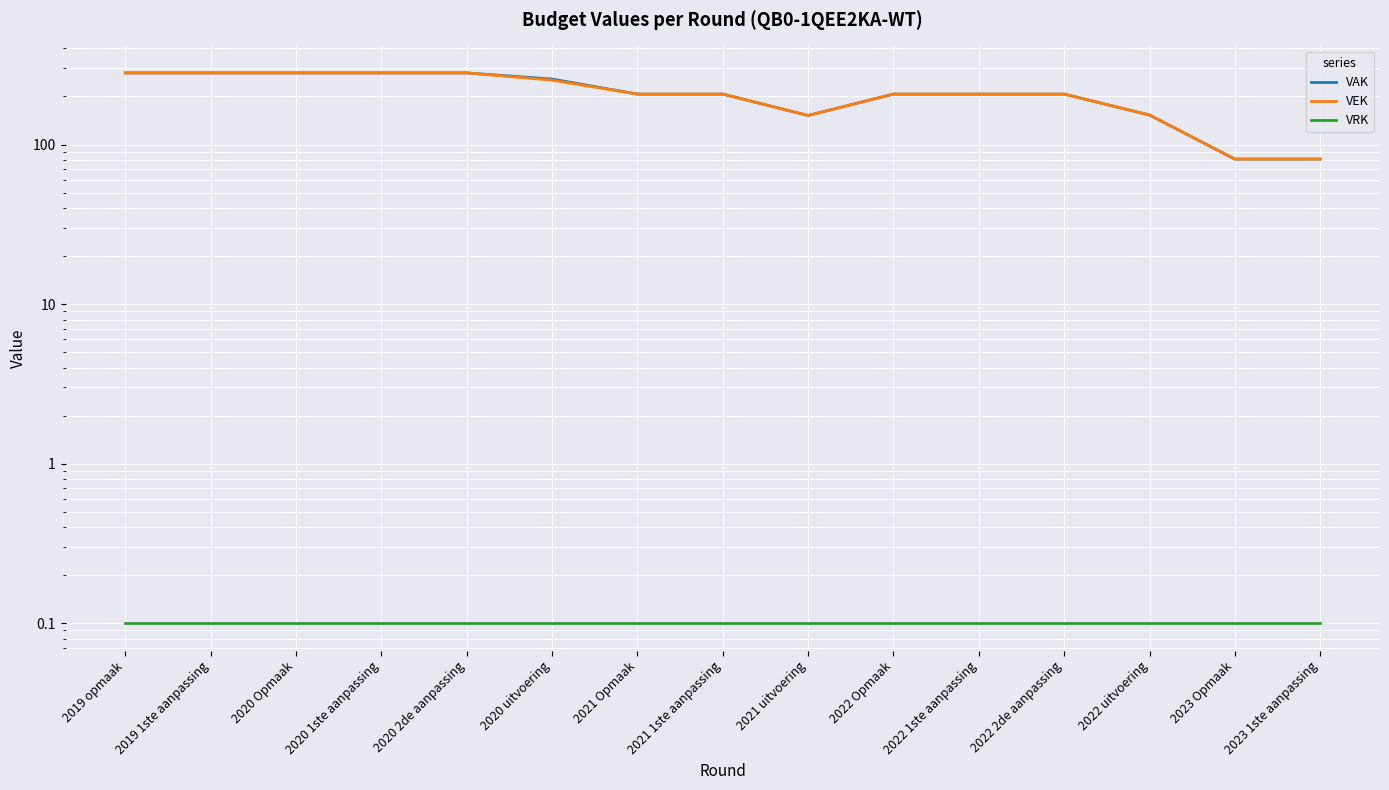

What is the total value across all series at 2019 1ste aanpassing?

562.1